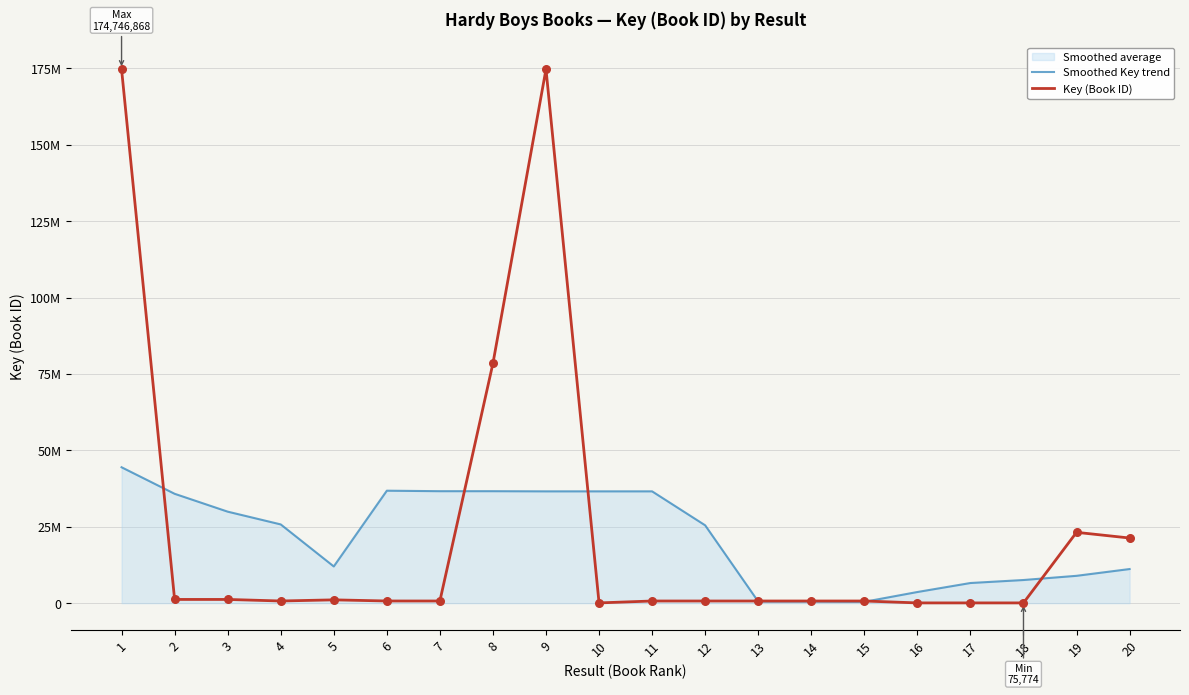

Which series contains the lowest Y value?

Key (Book ID)